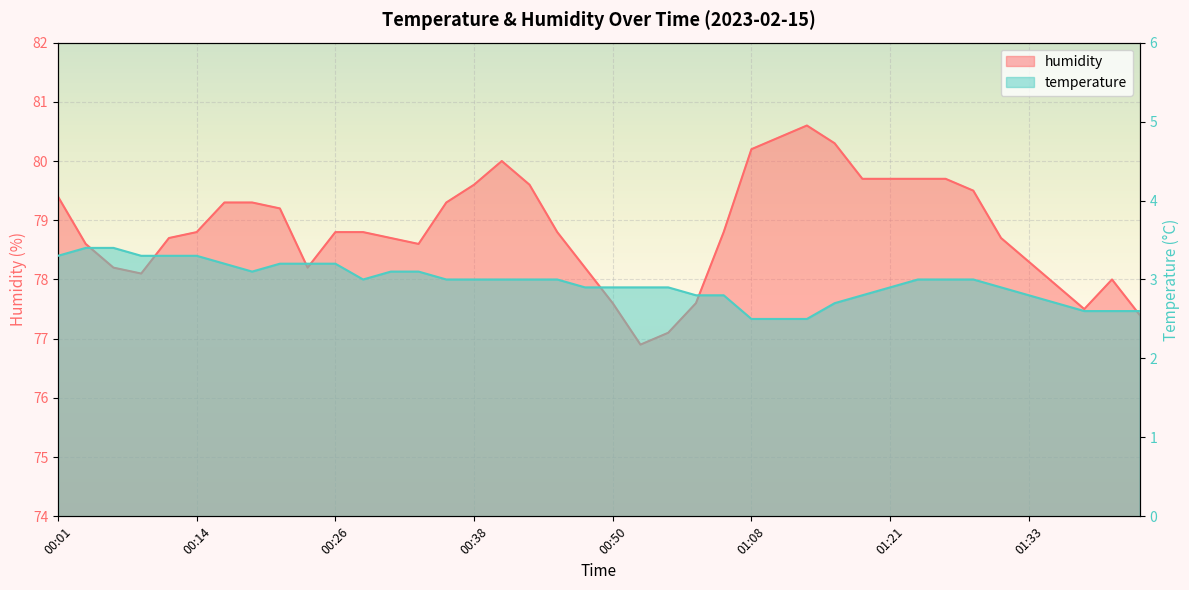

What are all the series names shown in the legend?

temperature, humidity